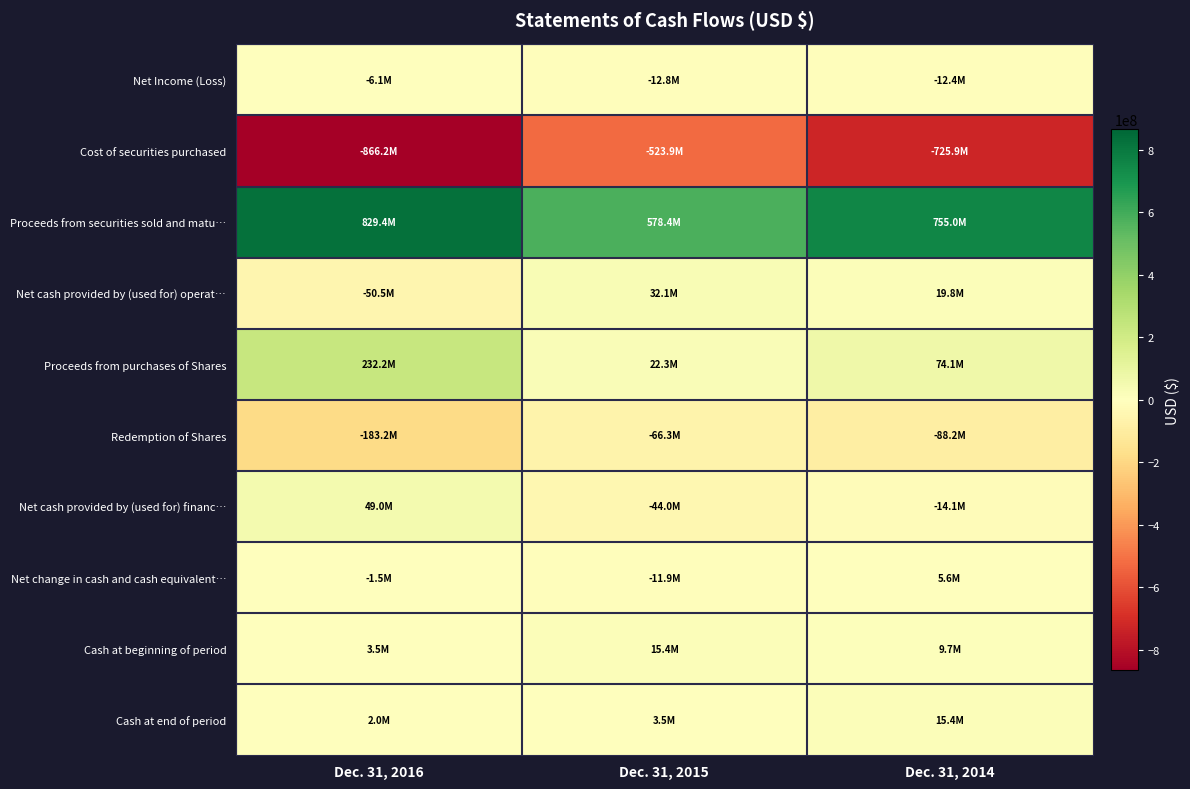

At which category is the sum across all series the highest?

Dec. 31, 2014